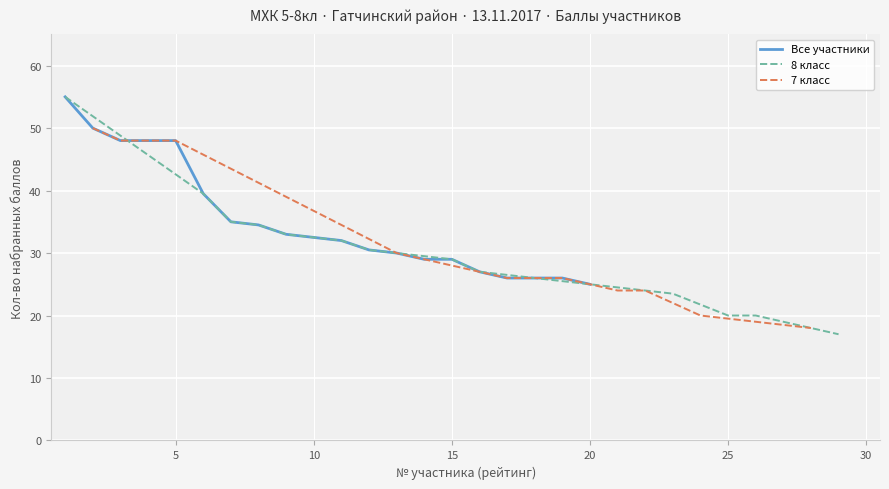

What is the highest value of the победитель series?

55.0